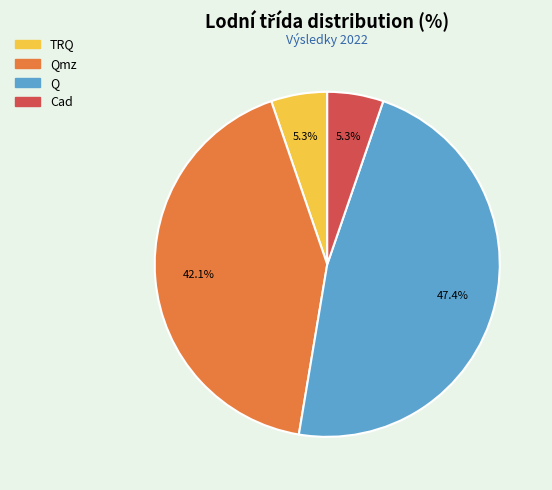

Which has a higher value, Q or TRQ?

Q